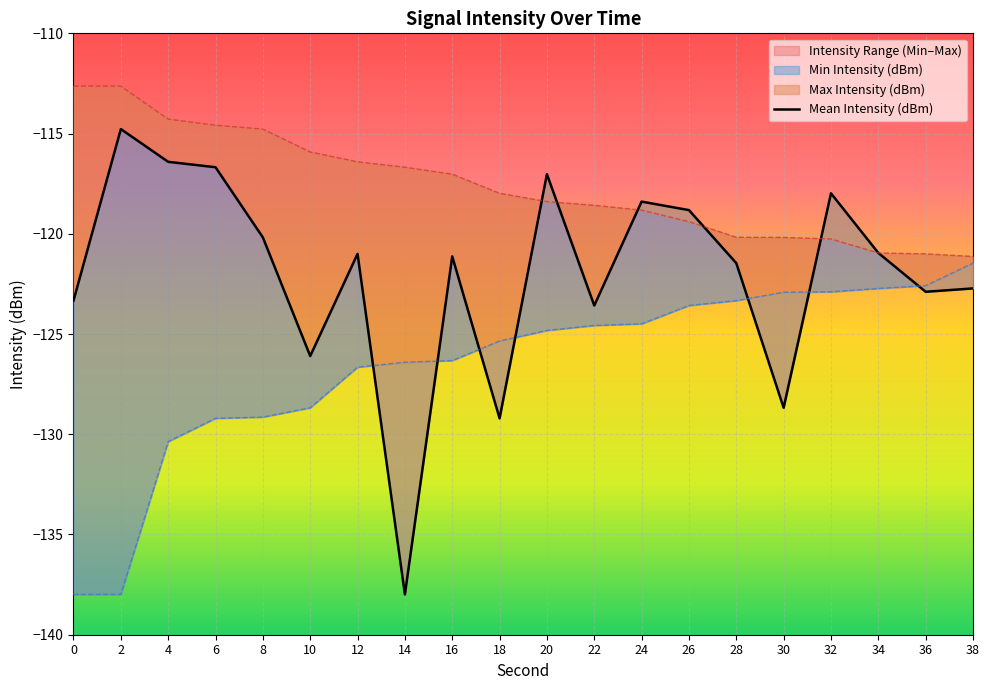

At which category is the sum across all series the highest?

20